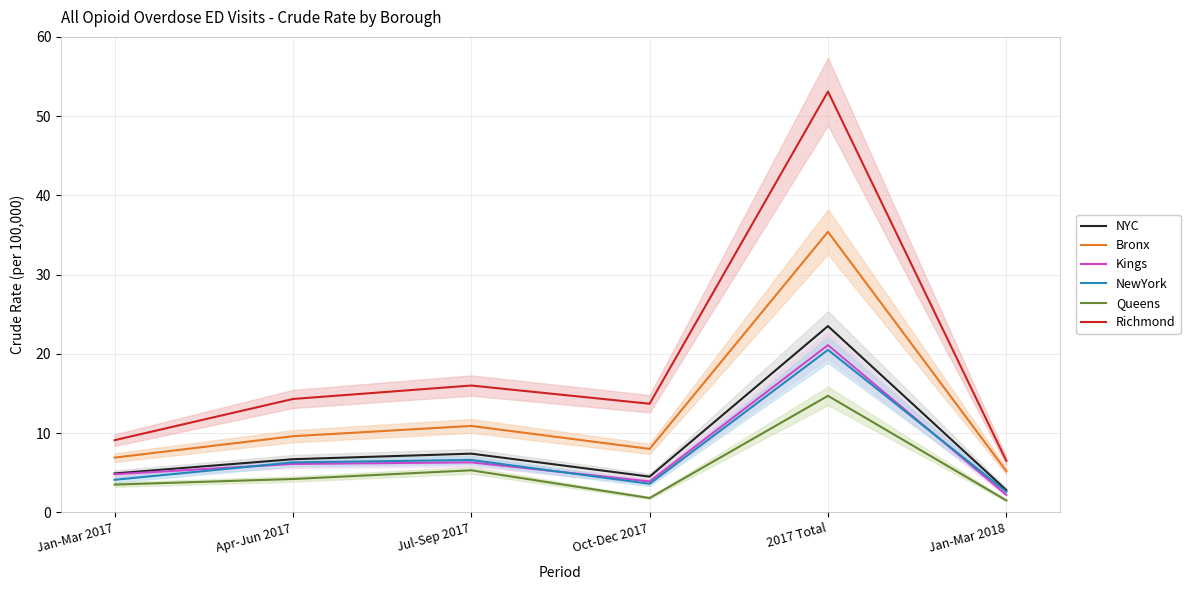

Reading left to right, extract all data points from this chart.

NYC: 4.9	6.7	7.4	4.5	23.5	2.8
Bronx: 6.9	9.6	10.9	8.0	35.4	5.2
Kings: 4.8	6.1	6.3	3.9	21.1	2.2
NewYork: 4.1	6.3	6.6	3.6	20.5	2.6
Queens: 3.5	4.2	5.3	1.8	14.7	1.5
Richmond: 9.1	14.3	16.0	13.7	53.1	6.5